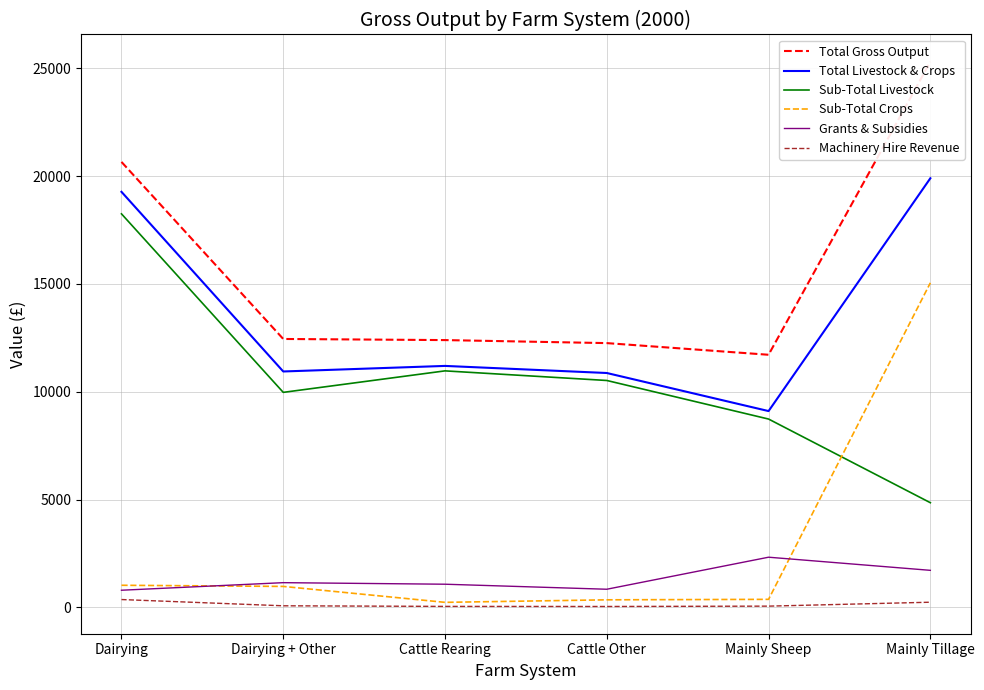

How many lines are shown in the chart?

6